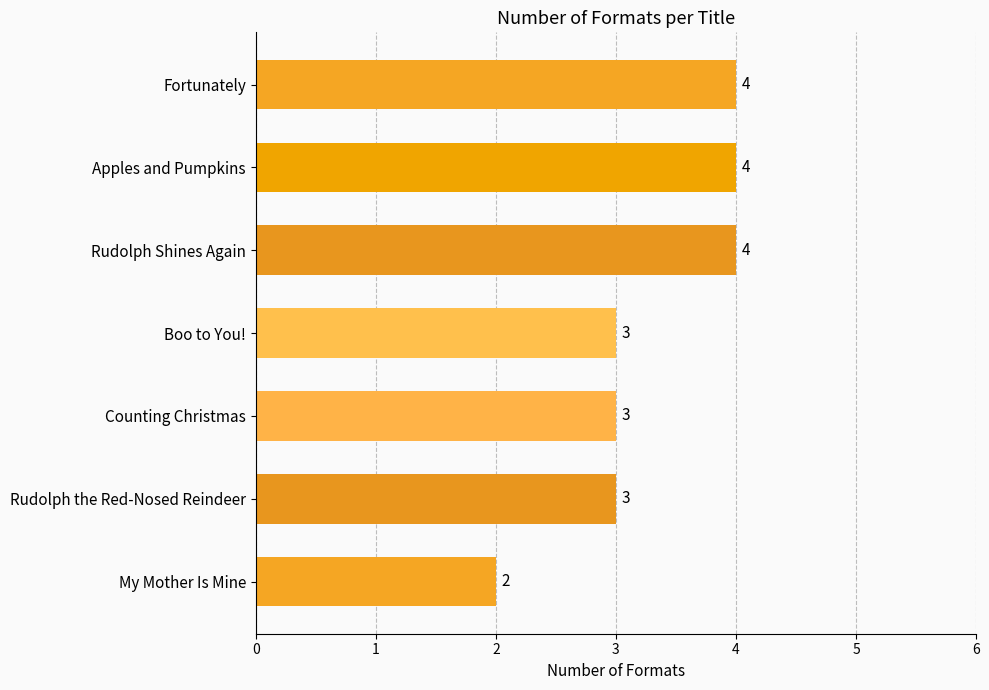

What is the label of the 4th bar from the top?

Boo to You!